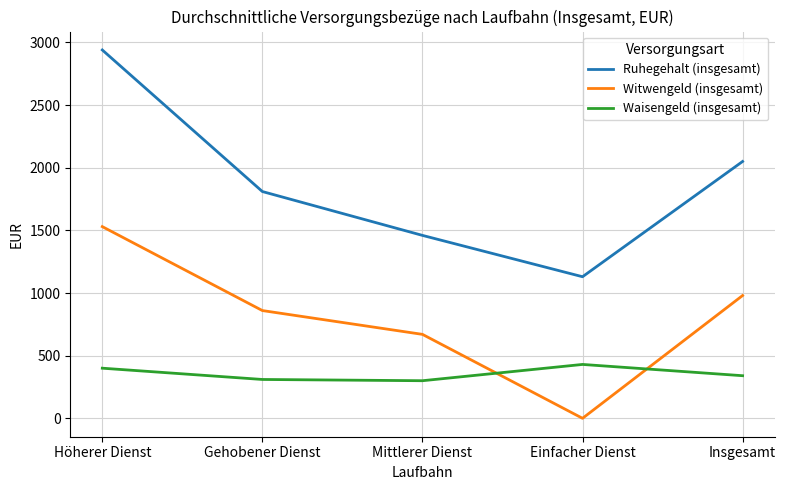

Is it true that Waisengeld (insgesamt) equals 430 at Einfacher Dienst?

True